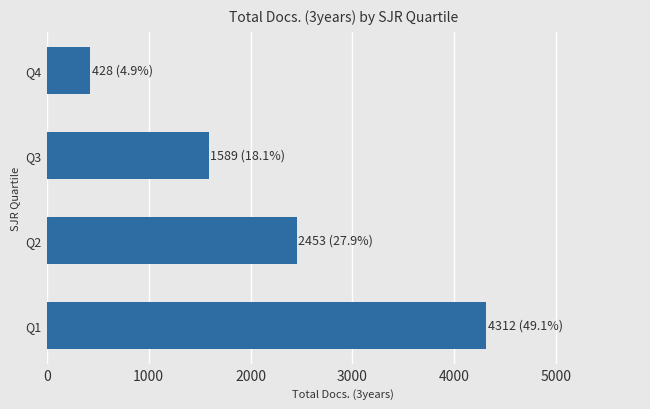

What is the difference between the maximum and minimum values?

3884